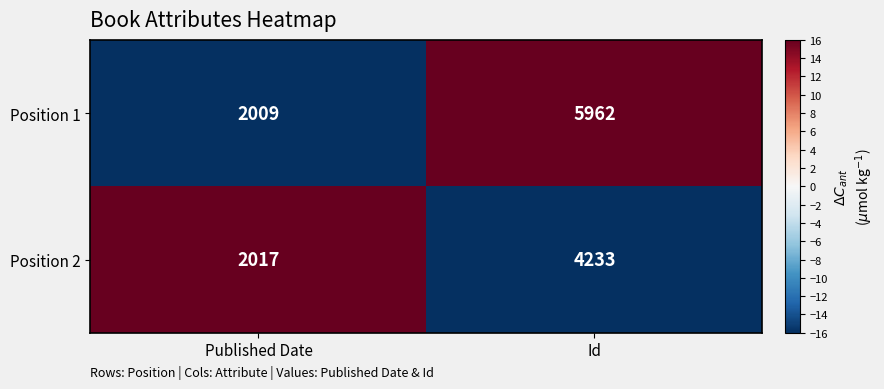

Which series has the largest range (max minus min)?

Position 1